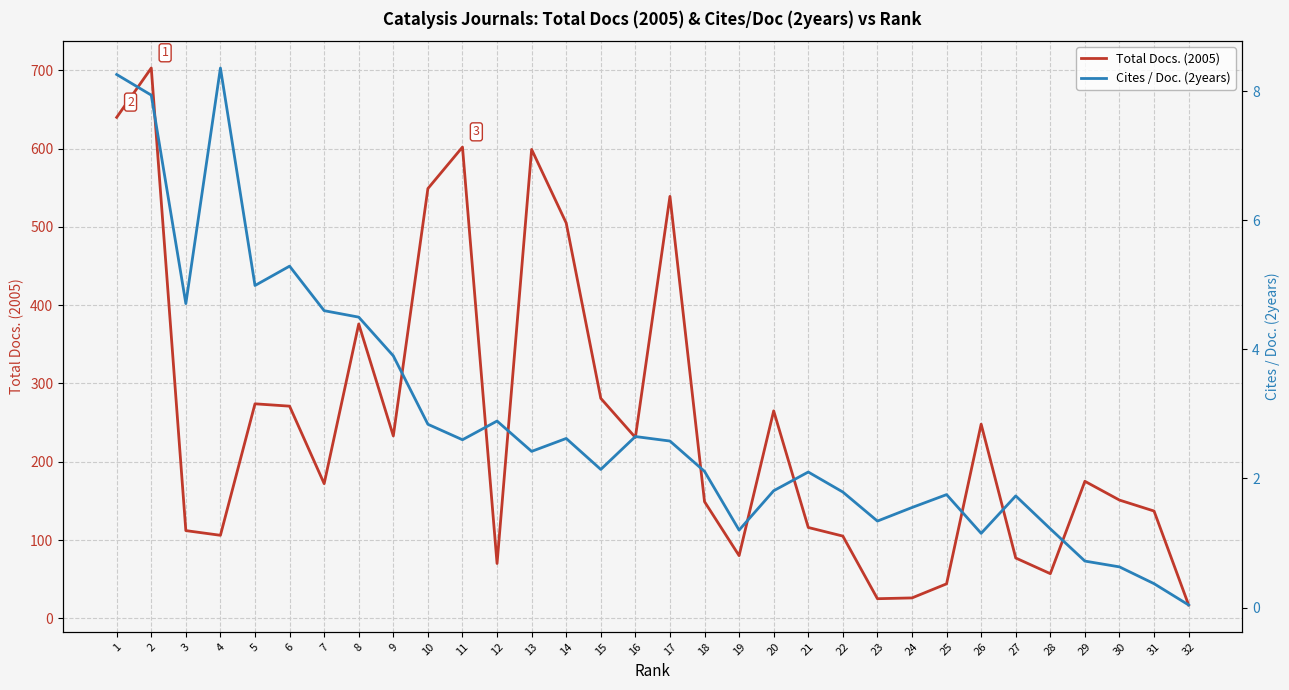

List the series in order of their overall mean, highest first.

Total Docs. (2005), Cites / Doc. (2years)